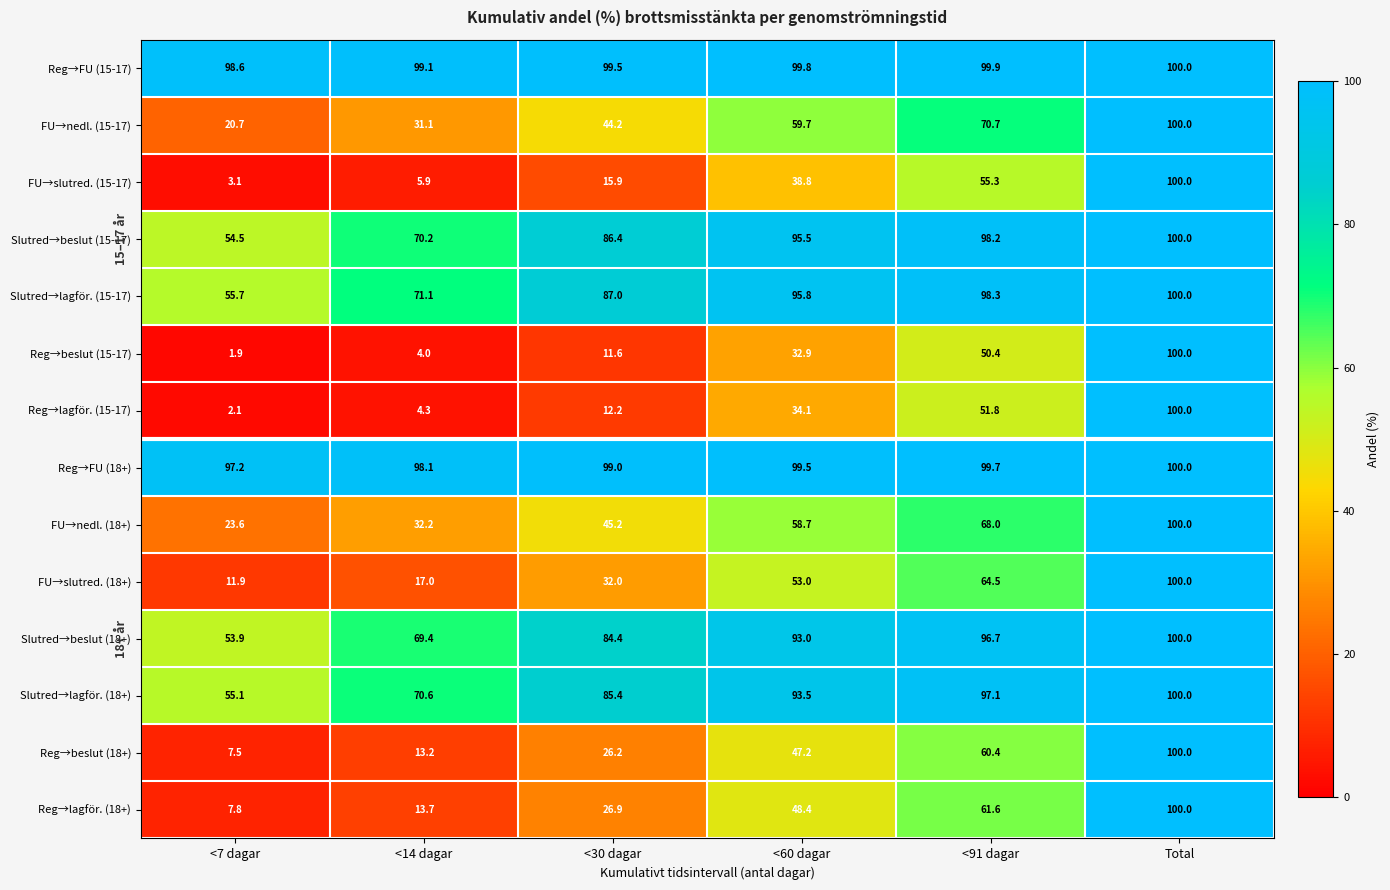

What is the average value of the FU→nedl. (18+) series?

54.6